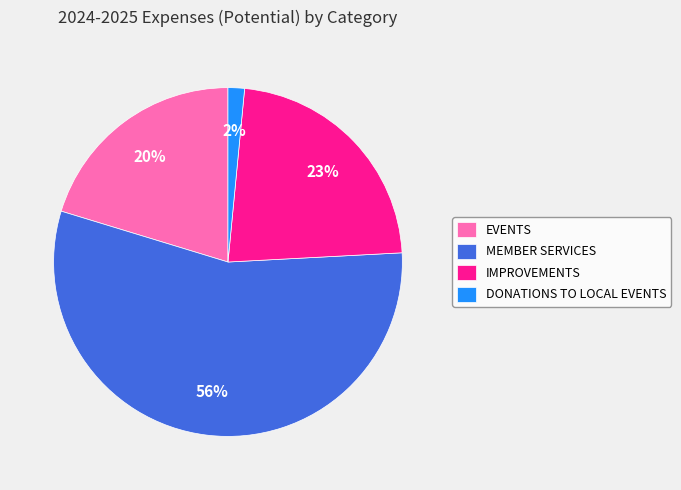

Is there any slice that represents more than half of the pie?

Yes